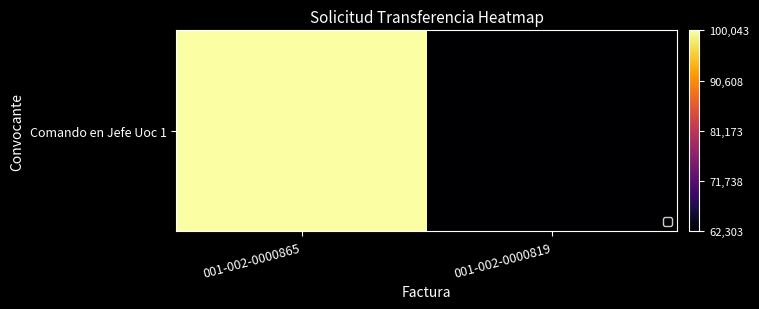

What is the difference between the maximum and minimum values?

37740